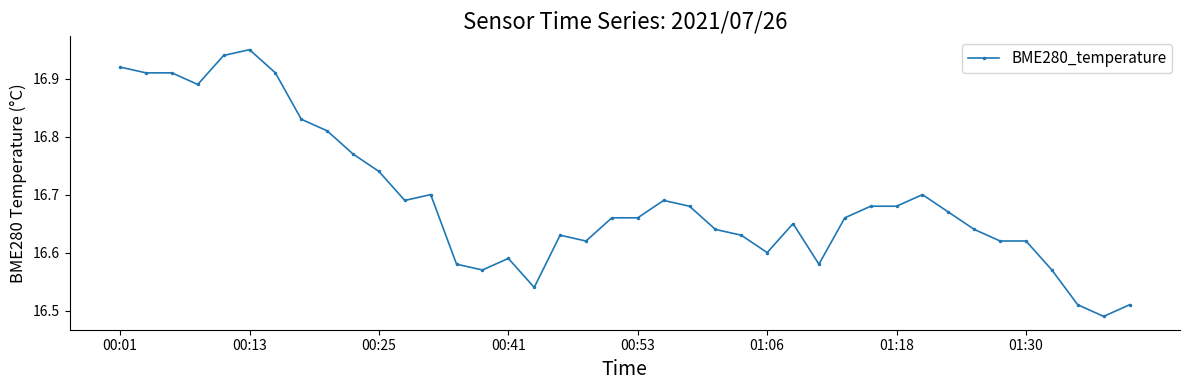

What is the difference between the maximum and minimum values?

0.5